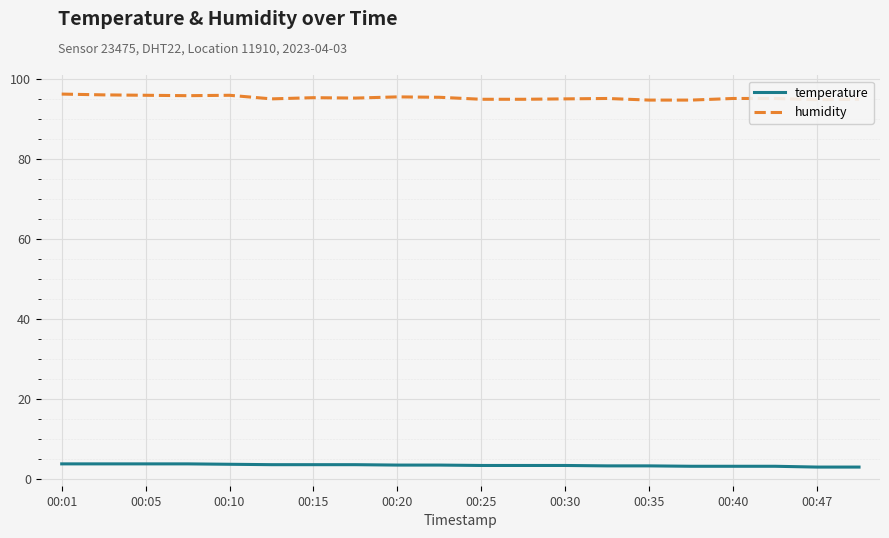

Rank the series by their maximum value, from lowest to highest.

temperature, humidity